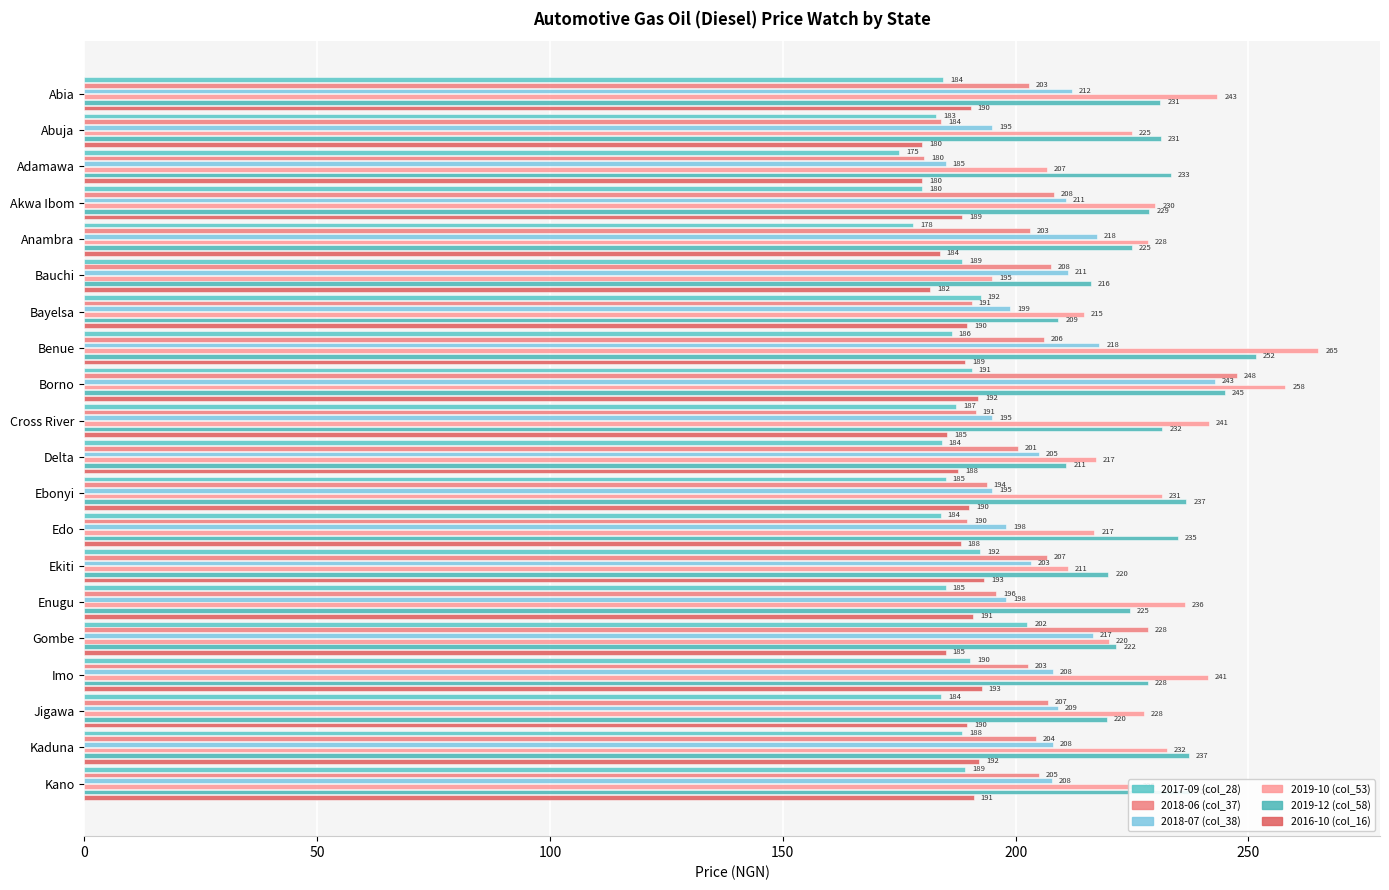

Rank the series by their maximum value, from lowest to highest.

2016-10 (col_16), 2017-09 (col_28), 2018-07 (col_38), 2018-06 (col_37), 2019-12 (col_58), 2019-10 (col_53)